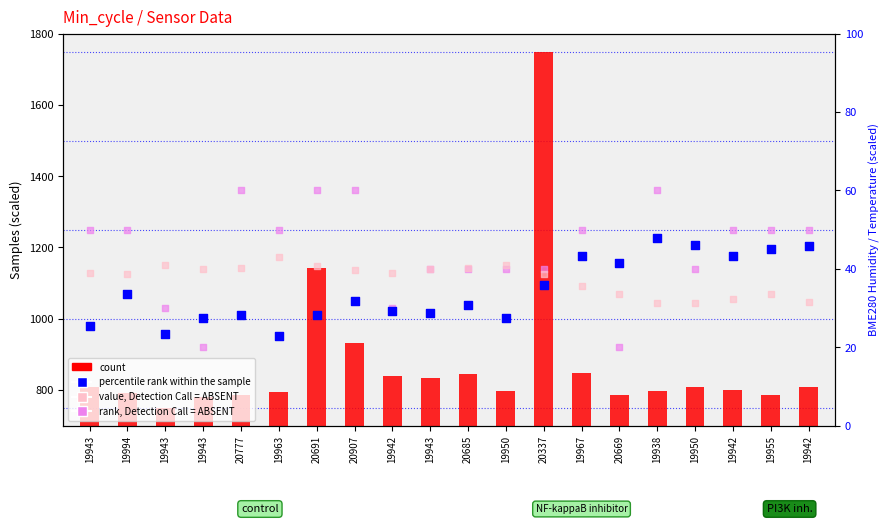

Which series has the largest total across all categories?

count